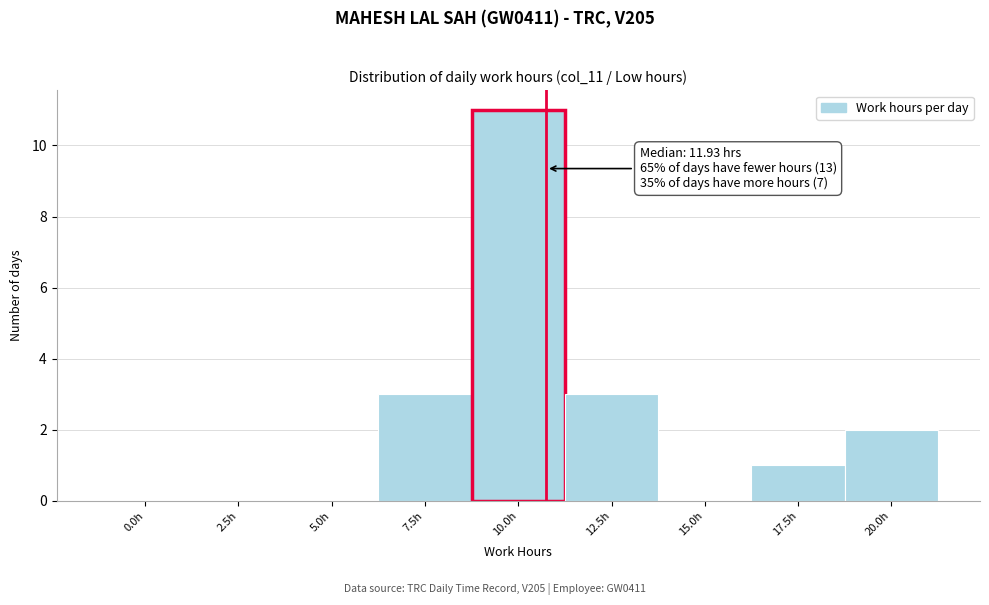

Reading left to right, transcribe all the data shown in this chart.

0.0h=0	2.5h=0	5.0h=0	7.5h=3	10.0h=11	12.5h=3	15.0h=0	17.5h=1	20.0h=2